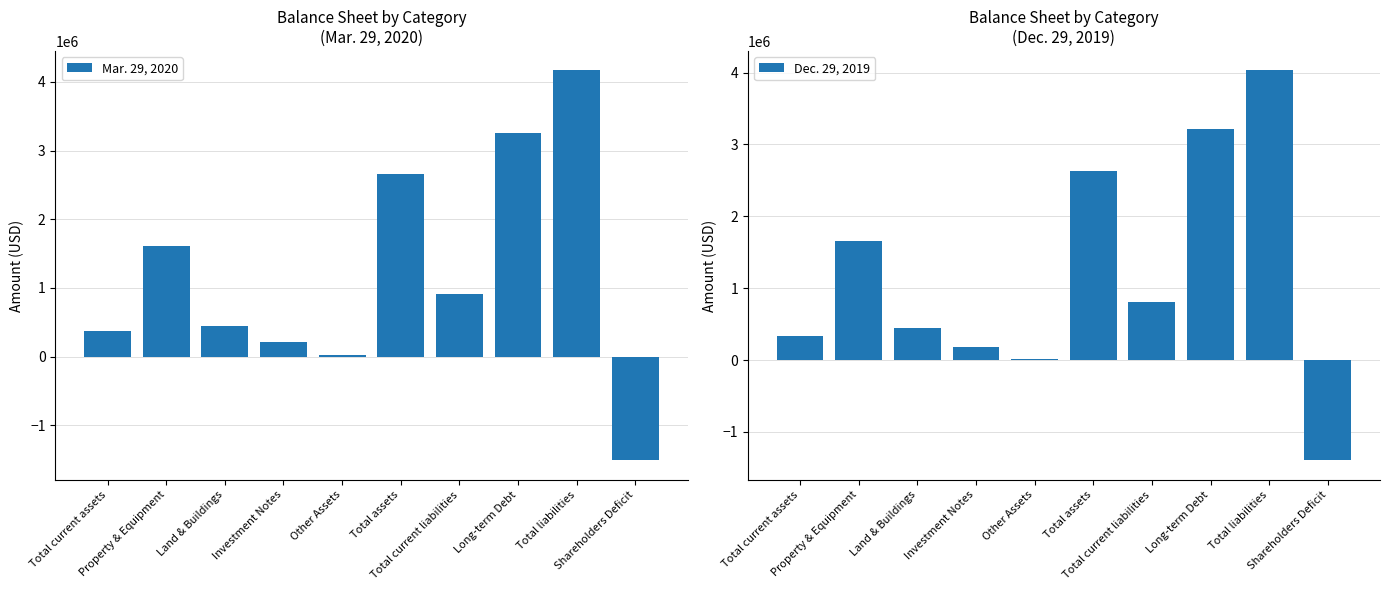

At which category is the sum across all series the highest?

Total liabilities